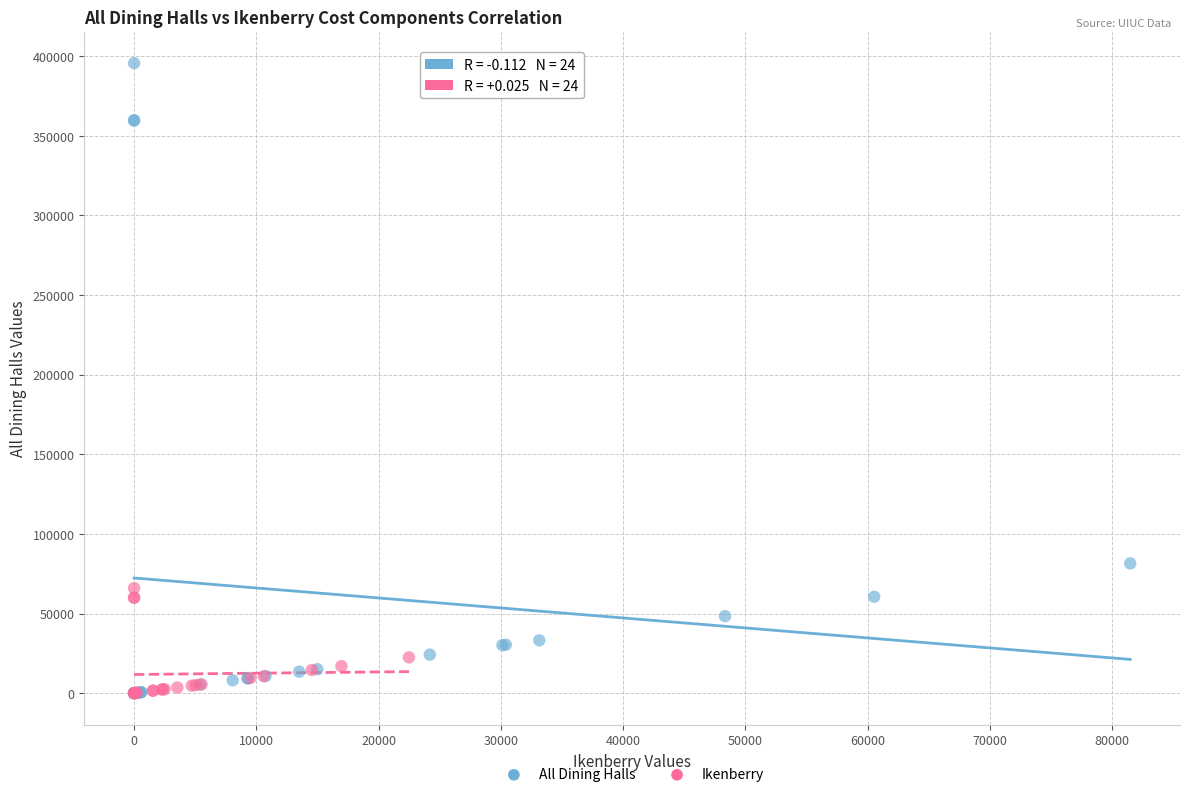

Which series reaches the maximum Y coordinate?

All Dining Halls